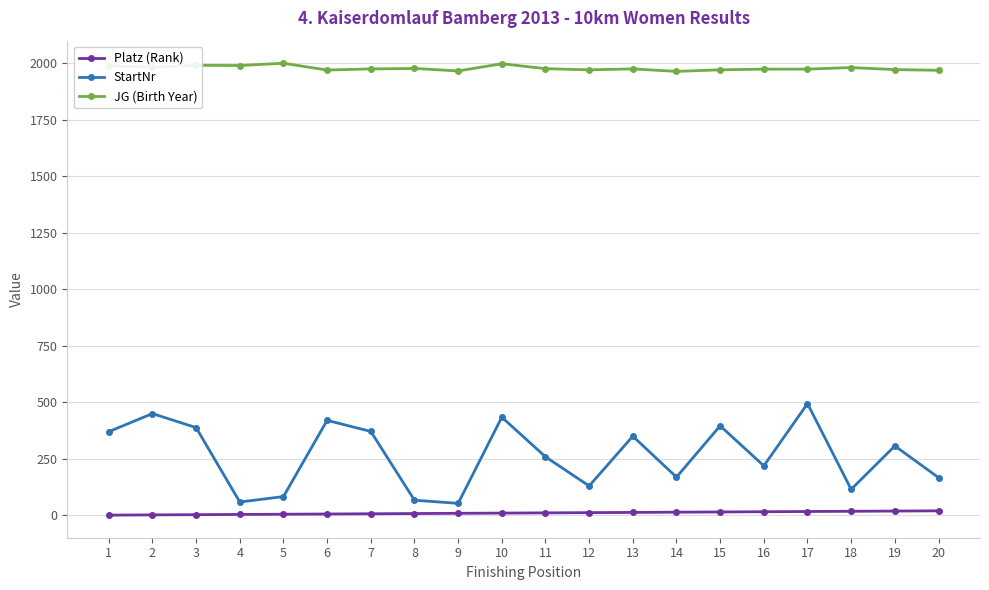

True or false: StartNr and JG (Birth Year) cross at least once.

False